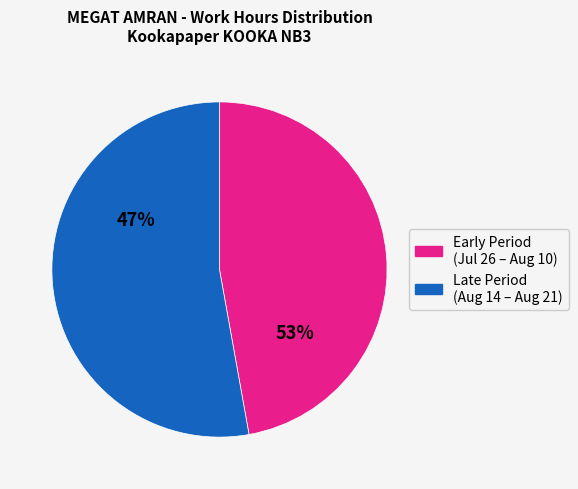

Is there any slice that represents more than half of the pie?

Yes